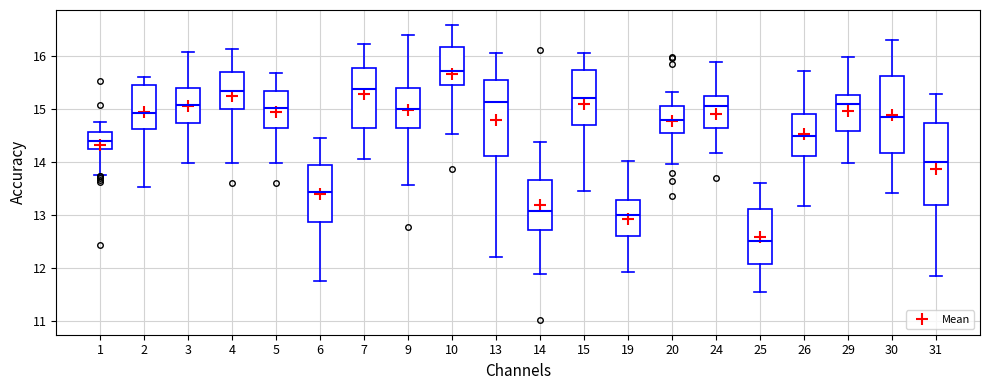

Which box is the tallest, from its lower edge to its upper edge?

31